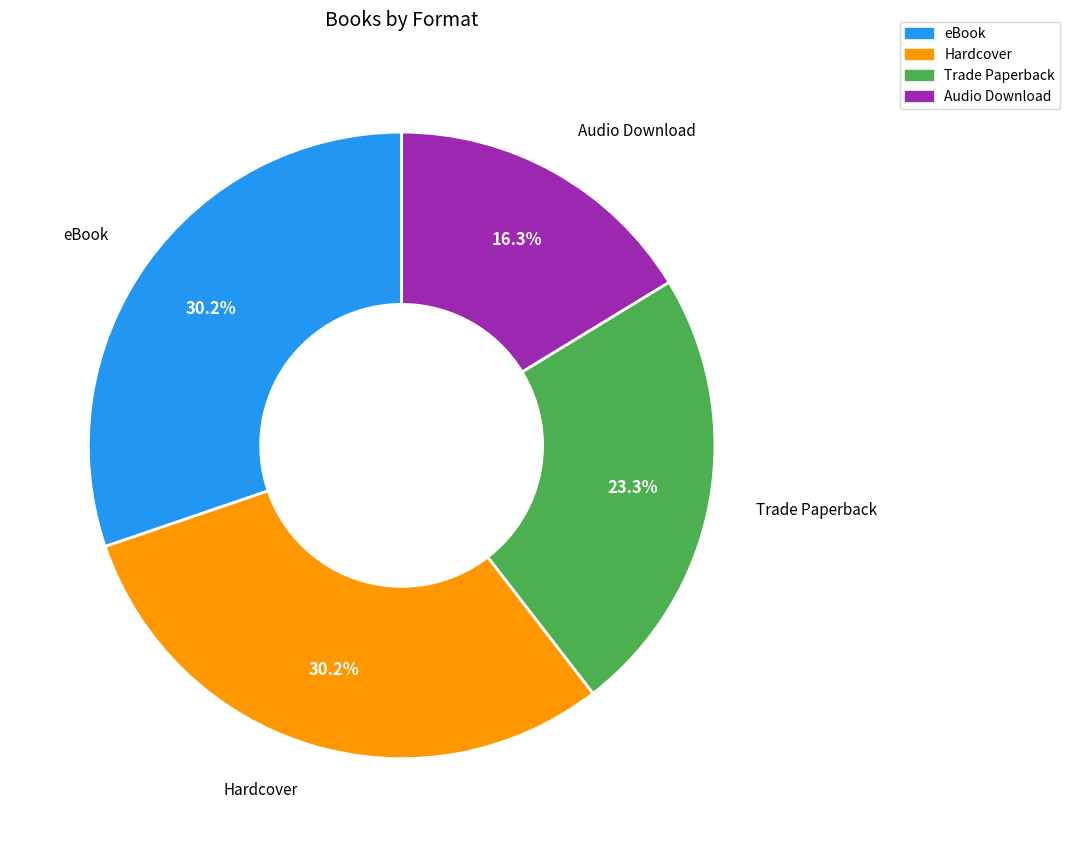

Is Audio Download the majority of the pie?

No